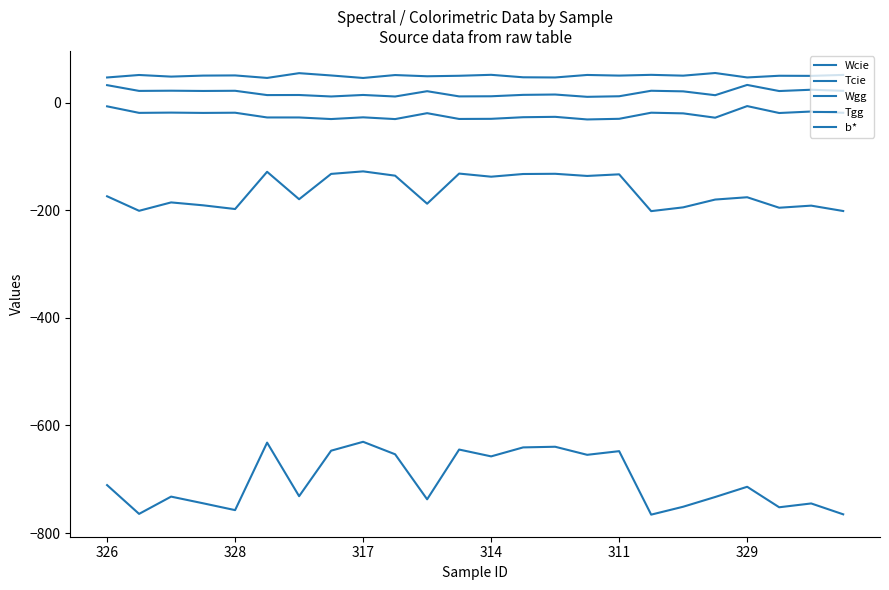

Rank the categories by Wcie value from lowest to highest.

17, 23, 328, 311, 21, 18, 22, 314, 10, 317, 19, 6, 20, 326, 12, 15, 9, 16, 13, 7, 14, 11, 329, 8